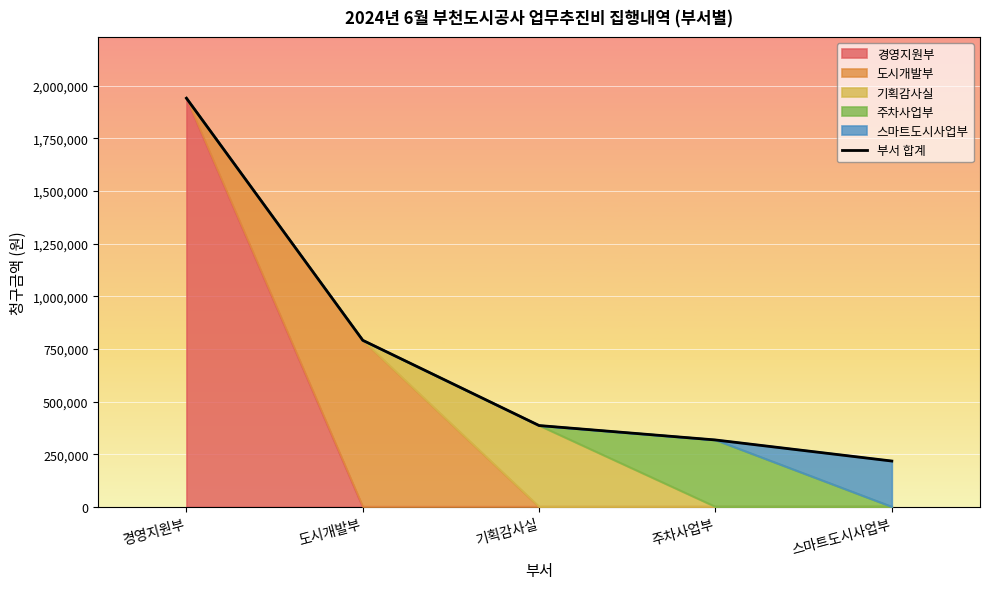

How many lines are shown in the chart?

1